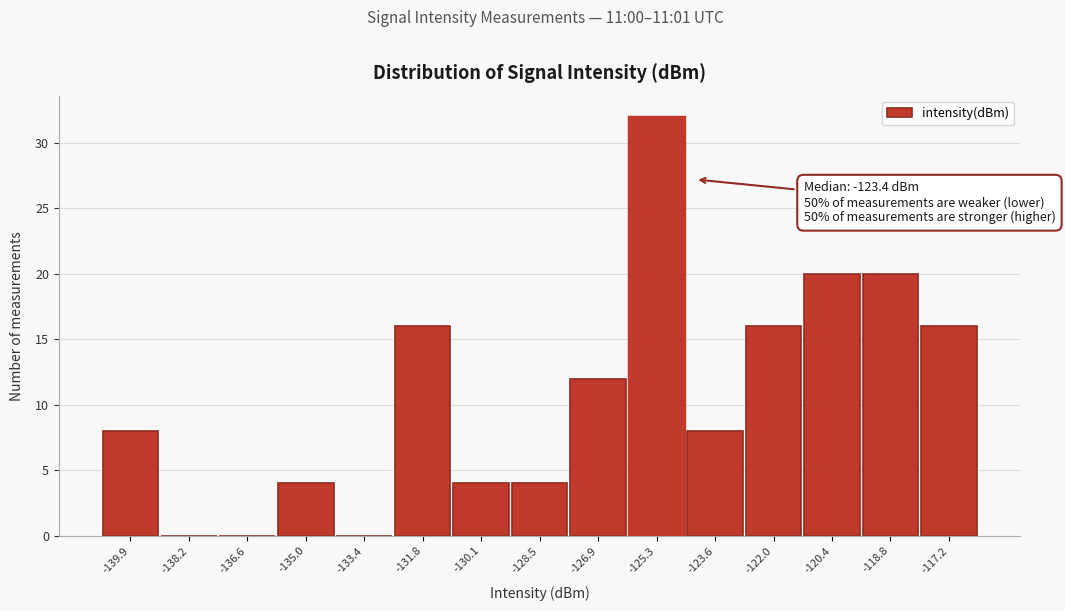

Reading right to left, what are all the values shown in this chart?

-117.2=16	-118.8=20	-120.4=20	-122.0=16	-123.6=8	-125.3=32	-126.9=12	-128.5=4	-130.1=4	-131.8=16	-133.4=0	-135.0=4	-136.6=0	-138.2=0	-139.9=8